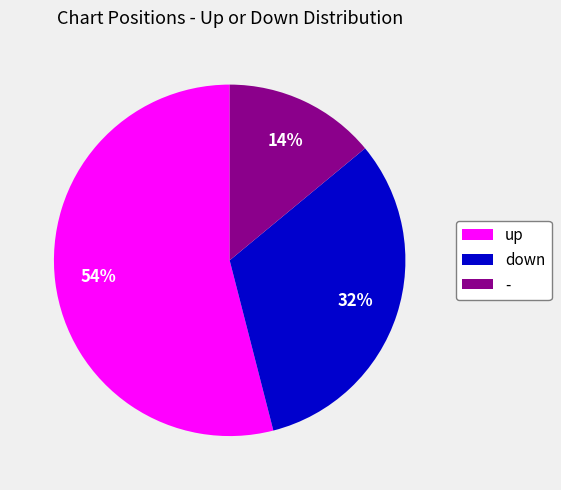

Which category has the smallest portion of the pie?

-